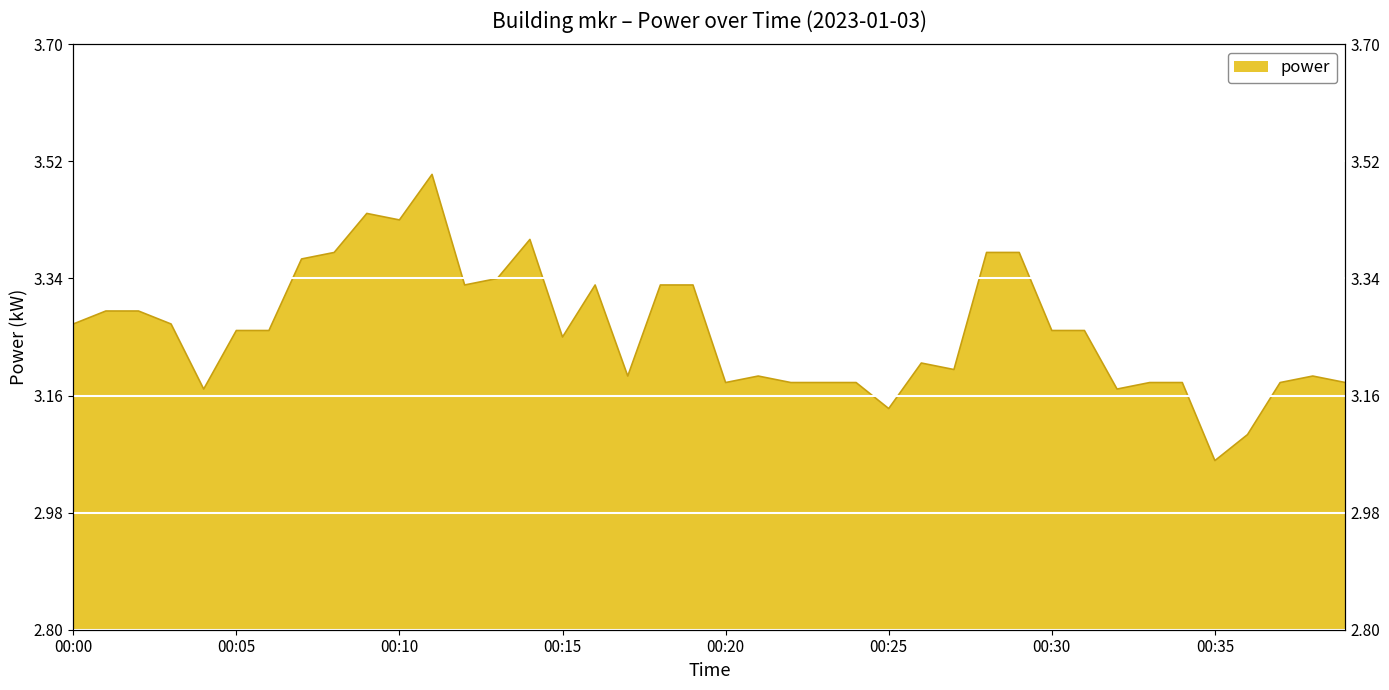

How many series are shown in this chart?

1